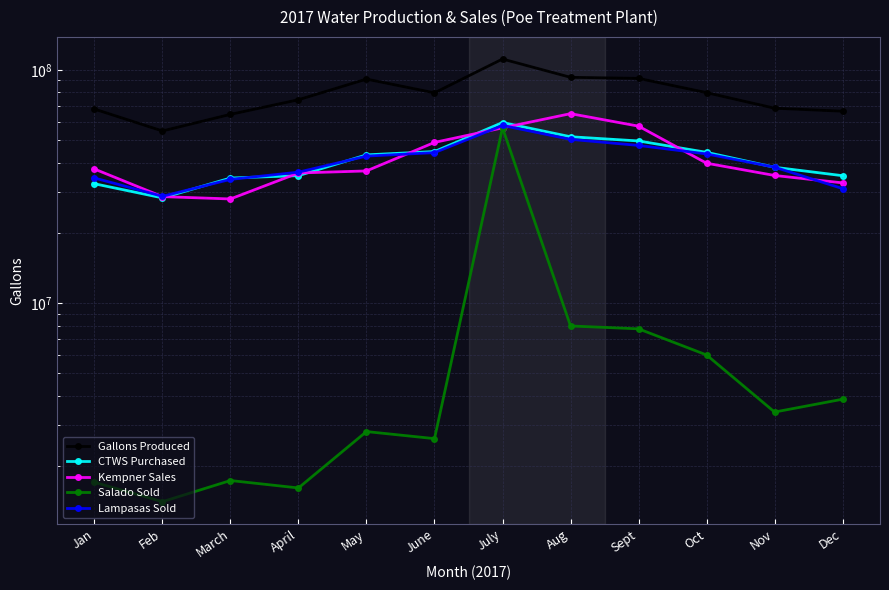

Which has a higher value, Jan or May?

May